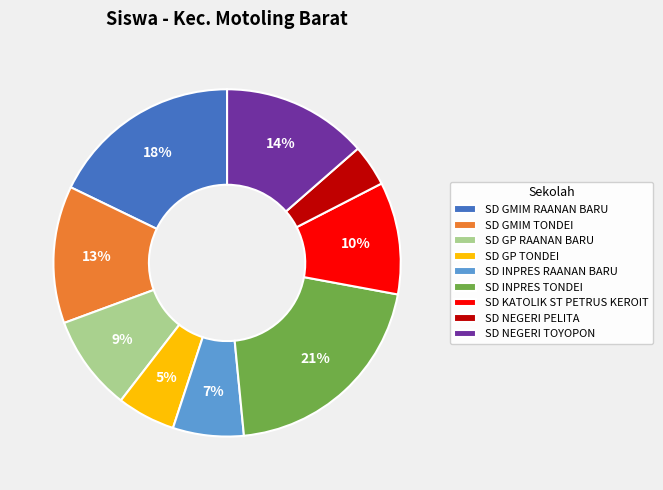

What percentage is the SD NEGERI TOYOPON slice, to the nearest percent?

14%